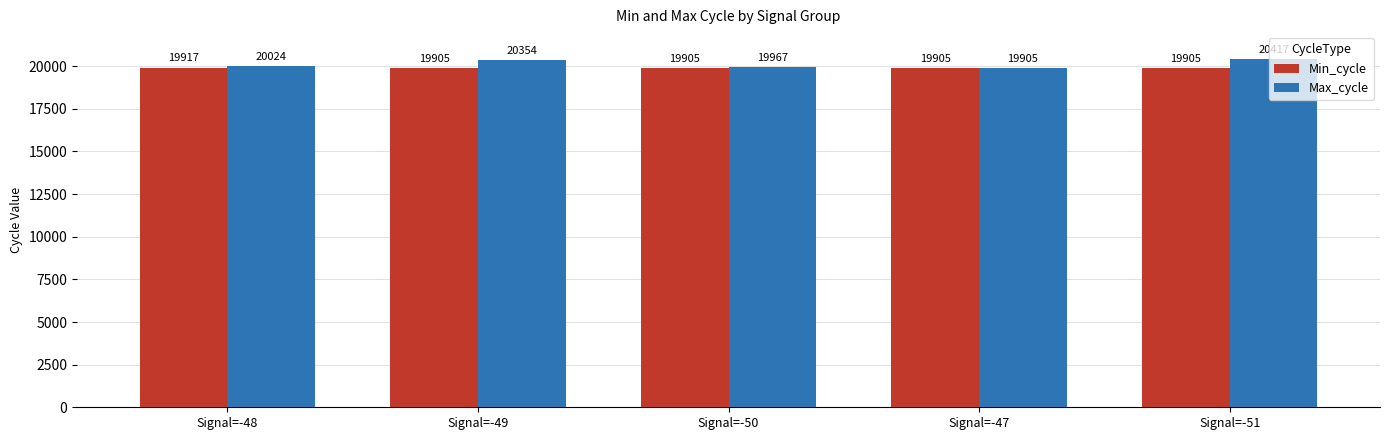

Reading right to left, extract all data points from this chart.

Min_cycle: 19905	19905	19905	19905	19917
Max_cycle: 20417	19905	19967	20354	20024